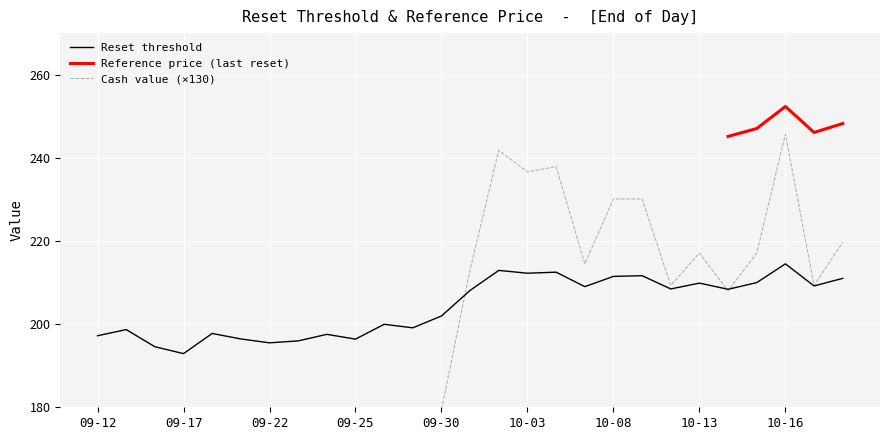

Where is Reset threshold nearest to the value 203?

09-30